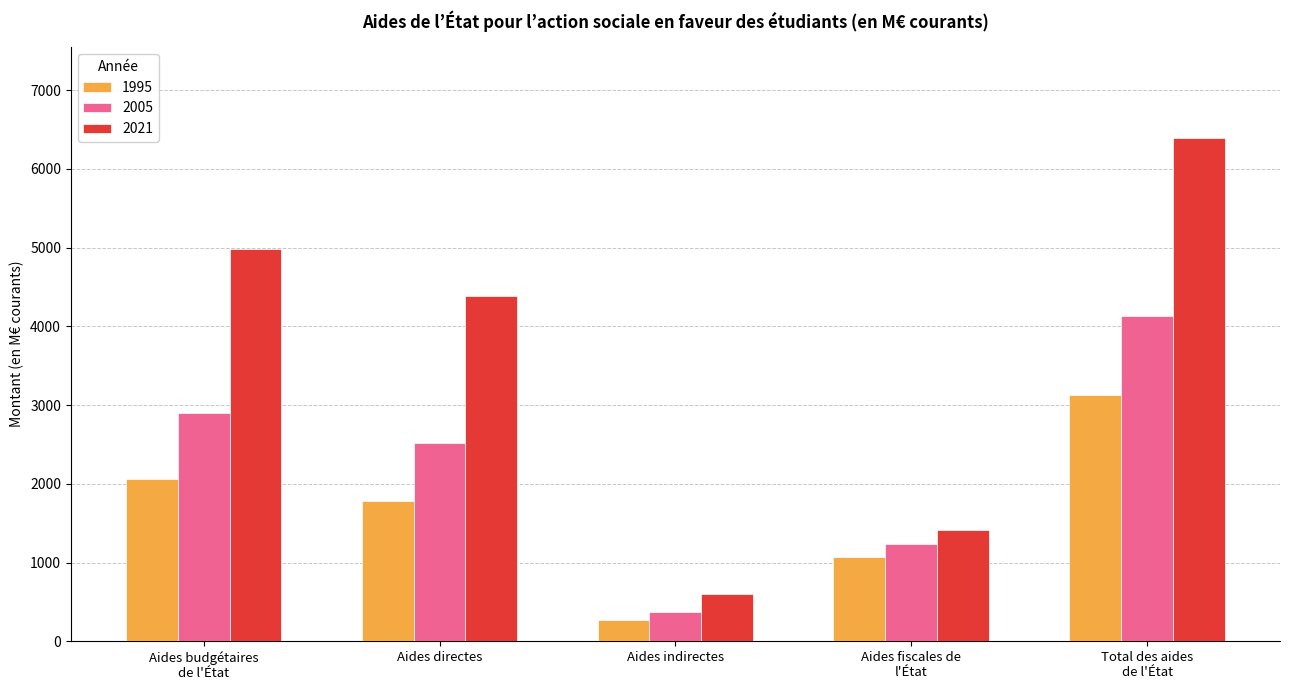

What is the label of the 4th bar from the left?

Aides fiscales de
l'État